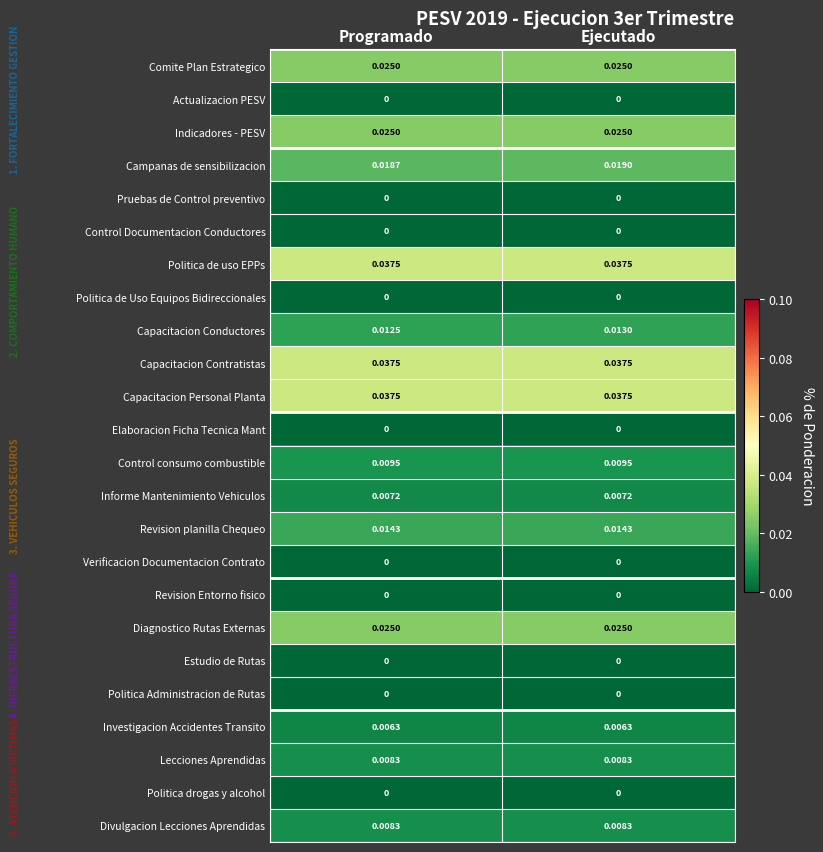

At which category is the sum across all series the highest?

Ejecutado